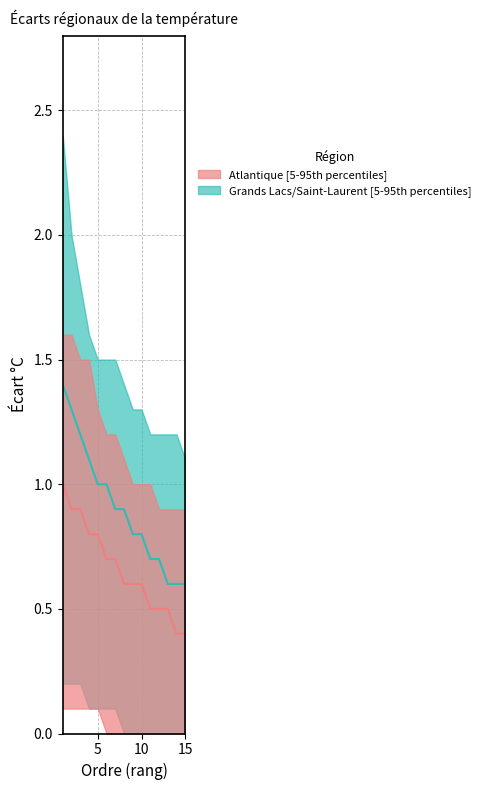

Rank the series at 10 from highest to lowest value.

Grands Lacs/Saint-Laurent médiane, Atlantique médiane